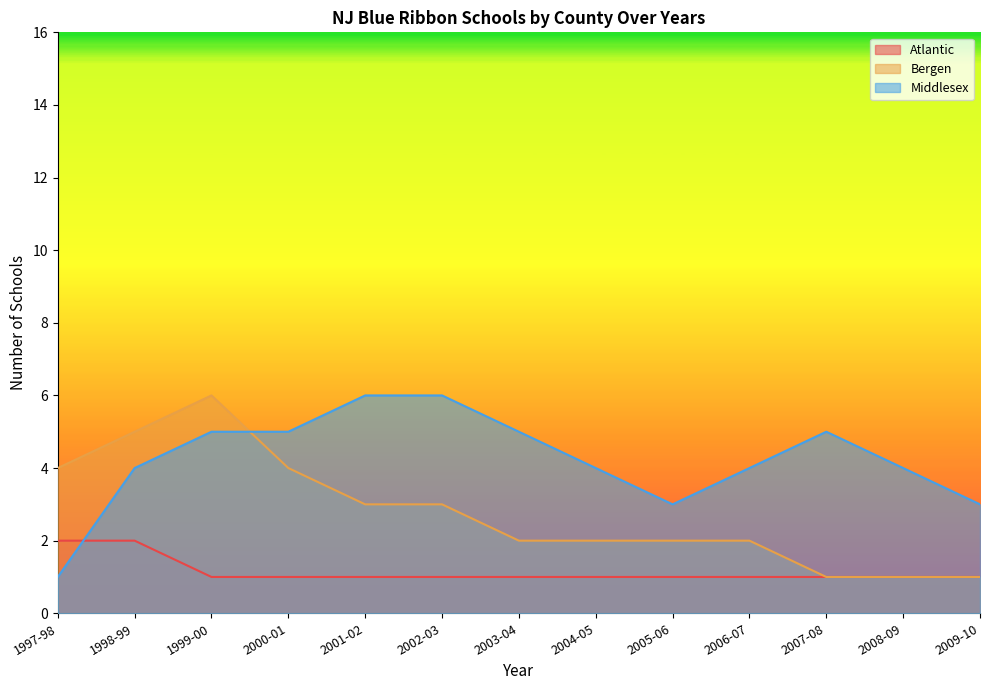

At how many categories does at least one series exceed 1?

13